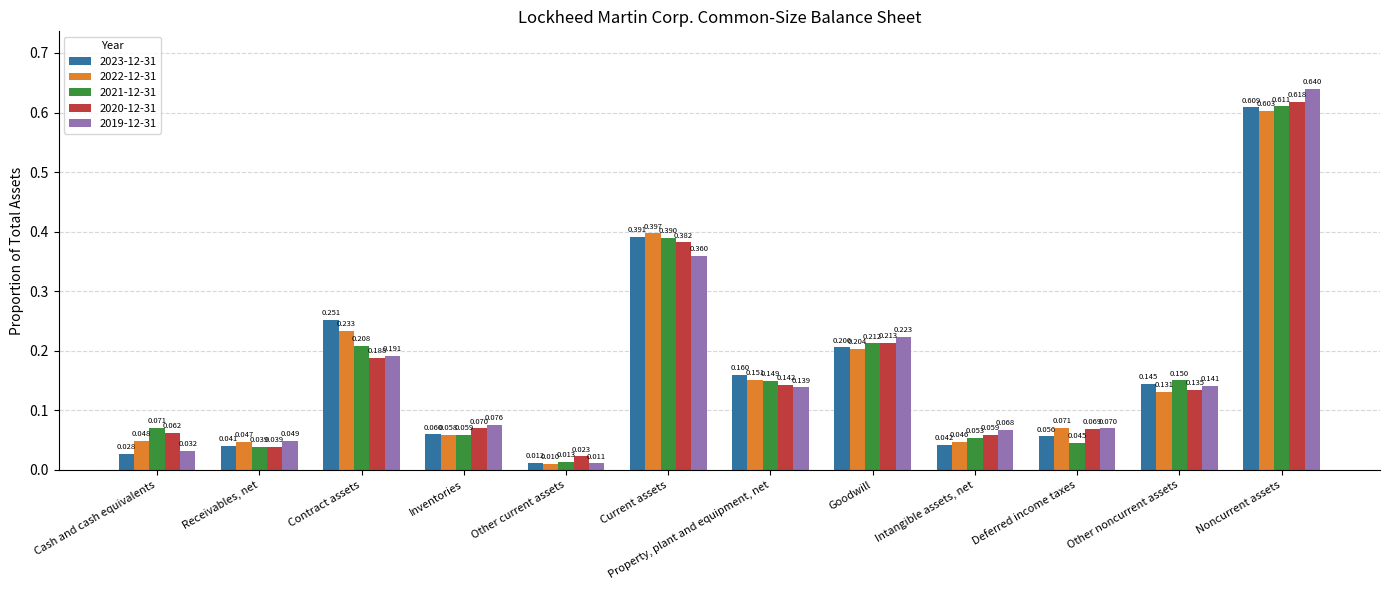

At which label is 2019-12-31 closest to 0?

Other current assets